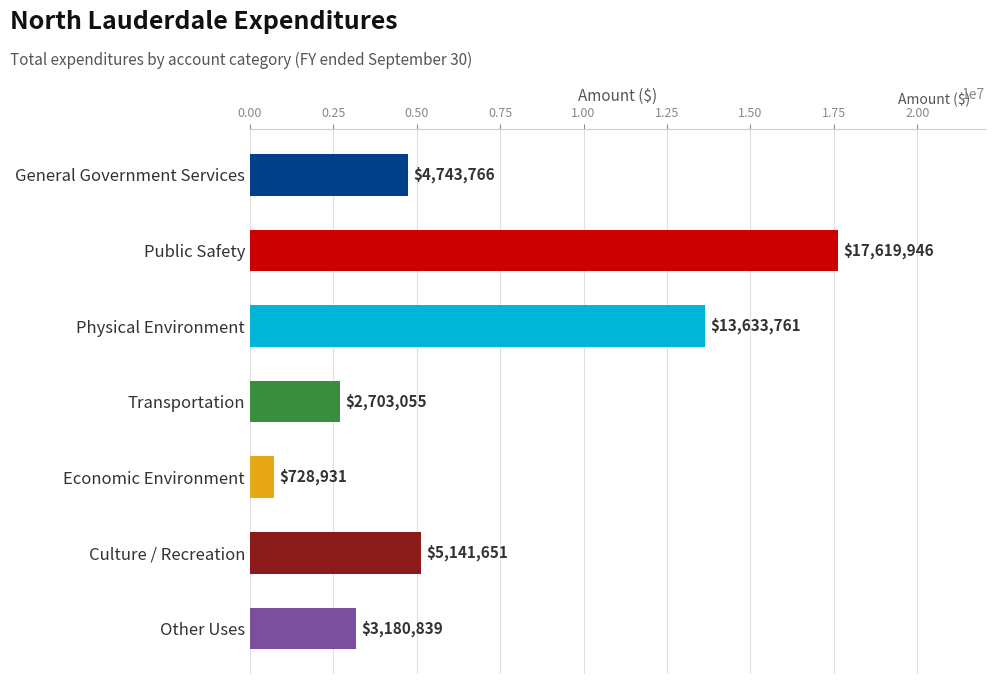

Rank the categories by value from lowest to highest.

Economic Environment, Transportation, Other Uses, General Government Services, Culture / Recreation, Physical Environment, Public Safety